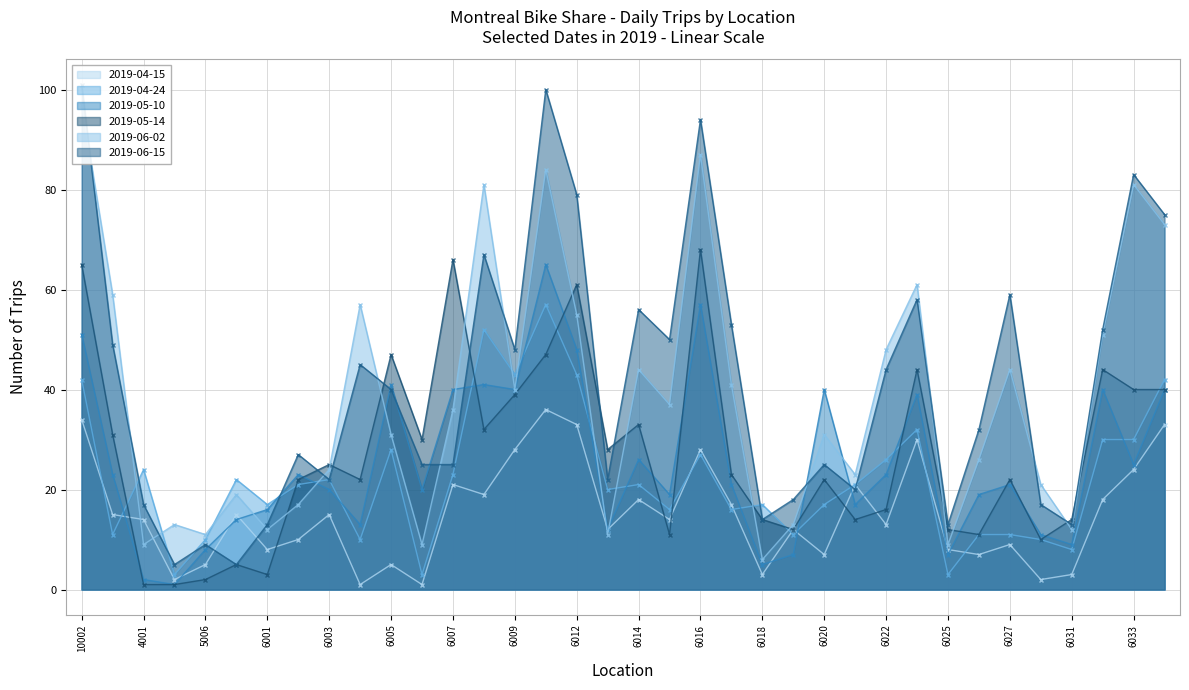

Which series changed the most between 10002 and 5006?

2019-06-15